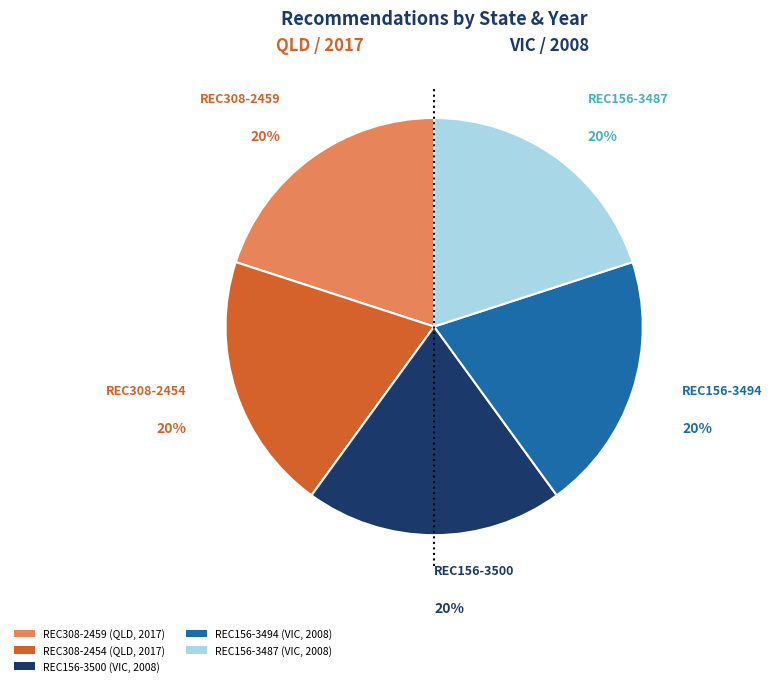

How many slices are in this pie chart?

5